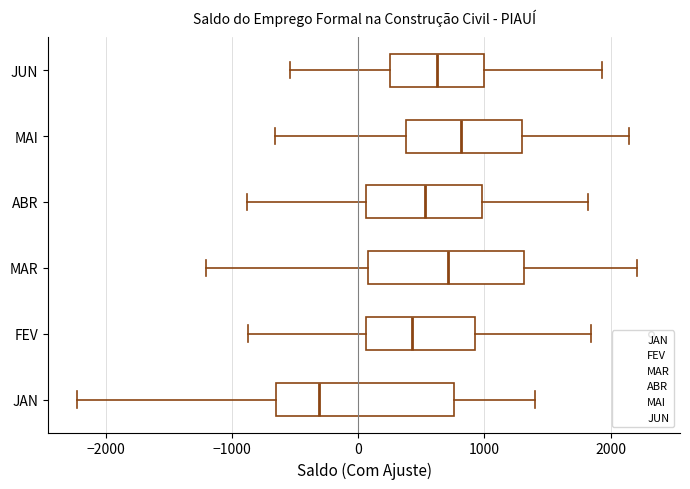

Comparing the boxes themselves (not the whiskers), which one is the widest?

JAN